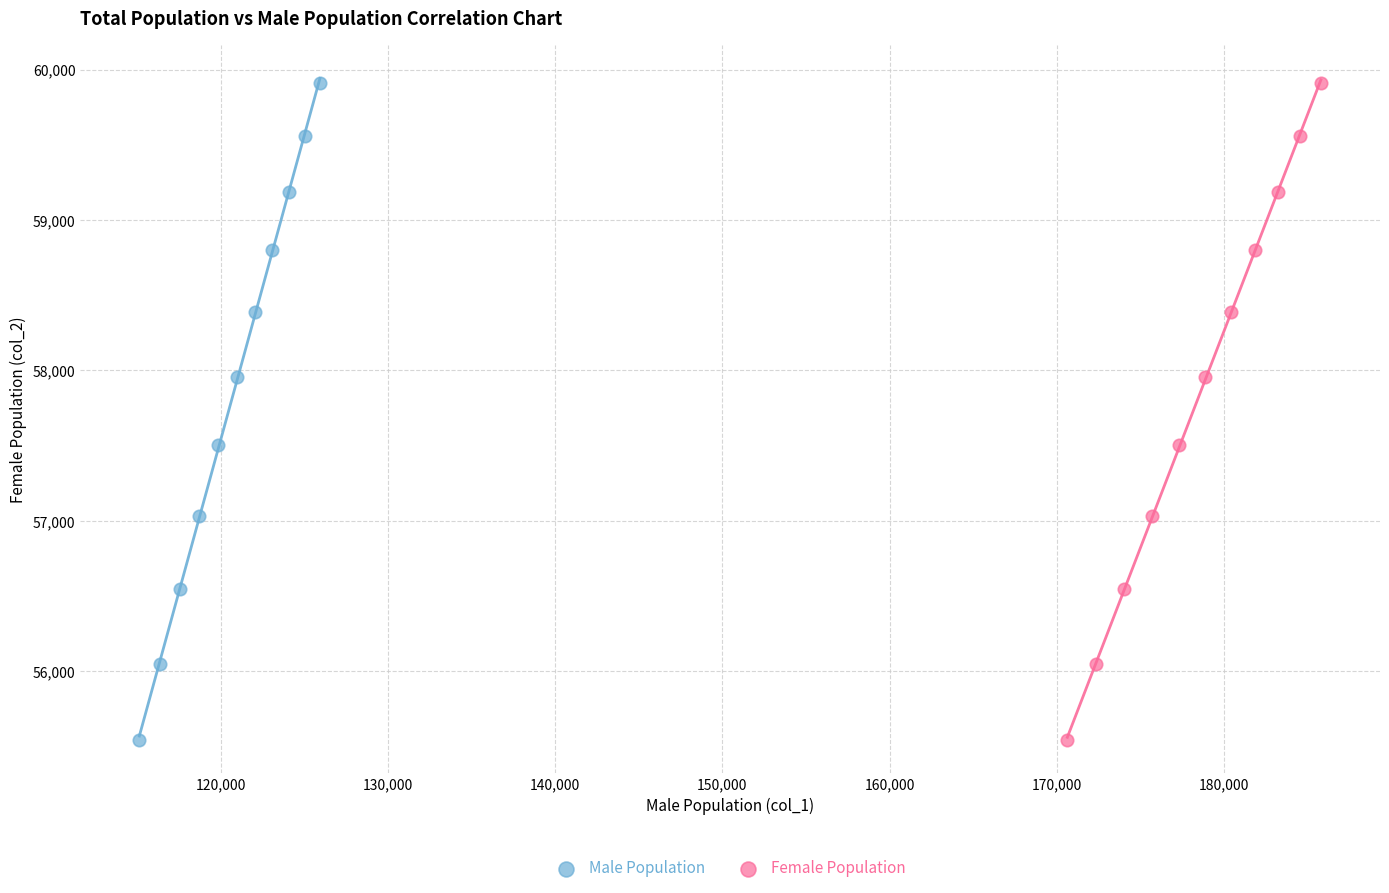

What are all the series names shown in the legend?

Male Population, Female Population